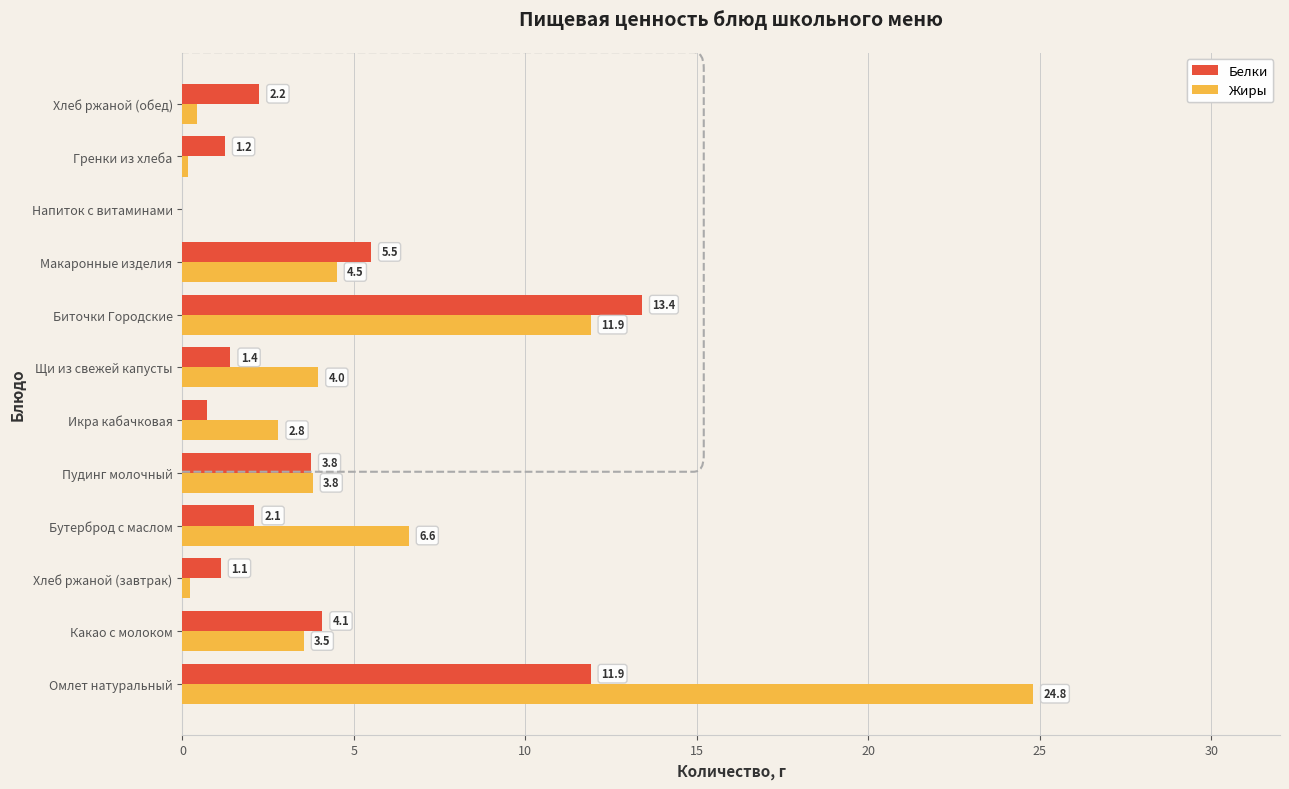

Is it true that Жиры equals 24.8 at Омлет натуральный?

True